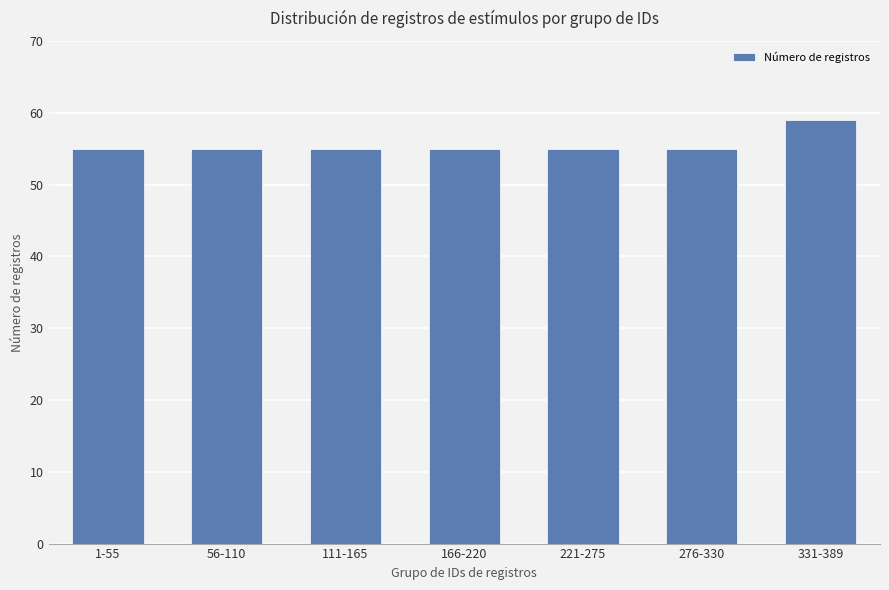

What is the ratio of the value at 331-389 to the value at 276-330?

1.1